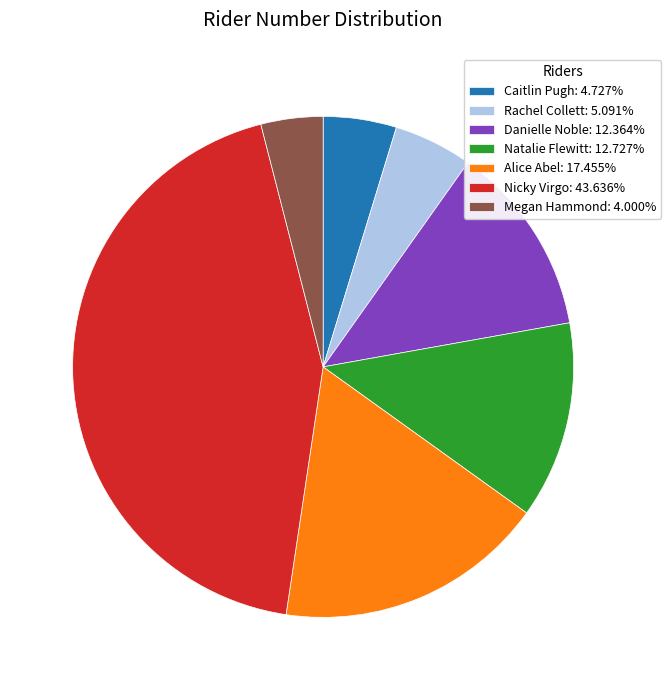

True or false: Alice Abel accounts for 9% of the total.

False